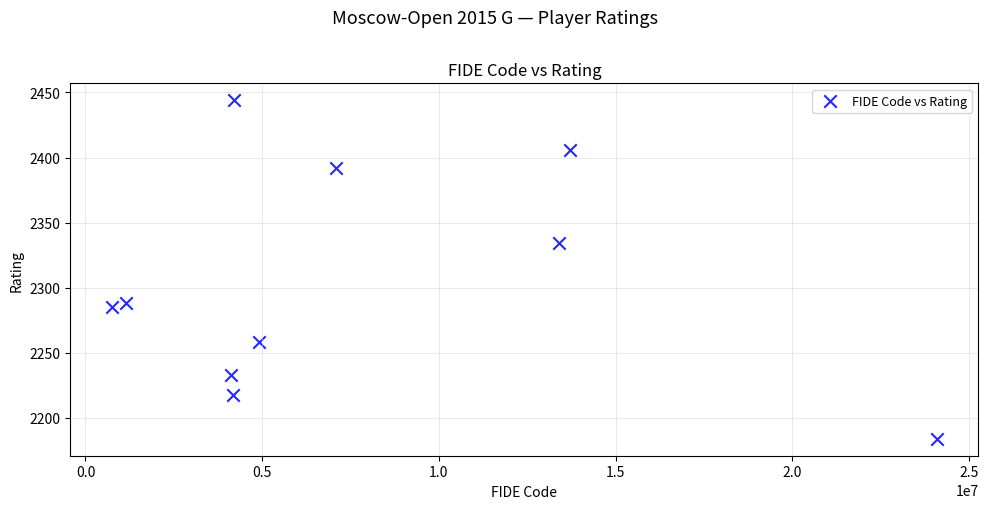

What is the range of X values (max minus min)?

23363506